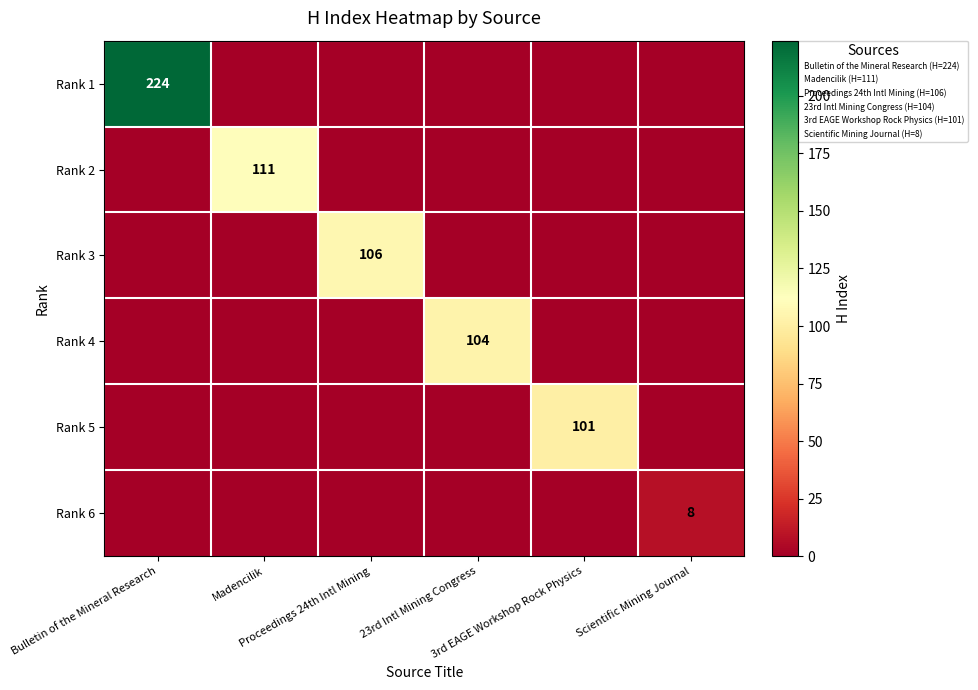

Which has a higher value, Madencilik or 23rd Intl Mining Congress?

Madencilik